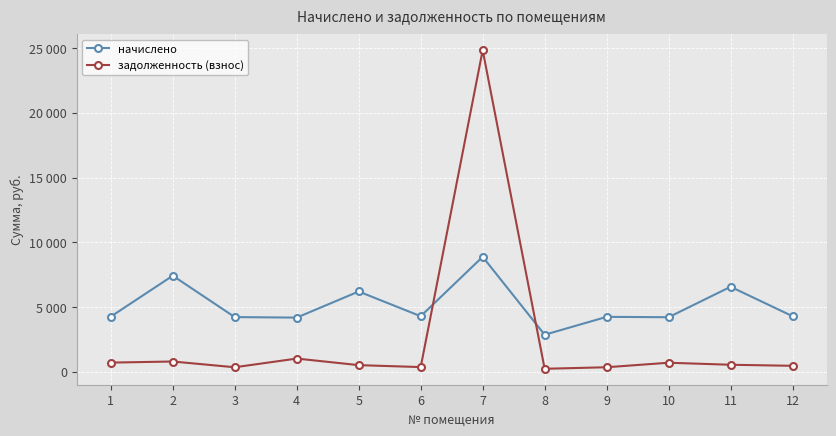

What are all the series names shown in the legend?

начислено, задолженность (взнос)